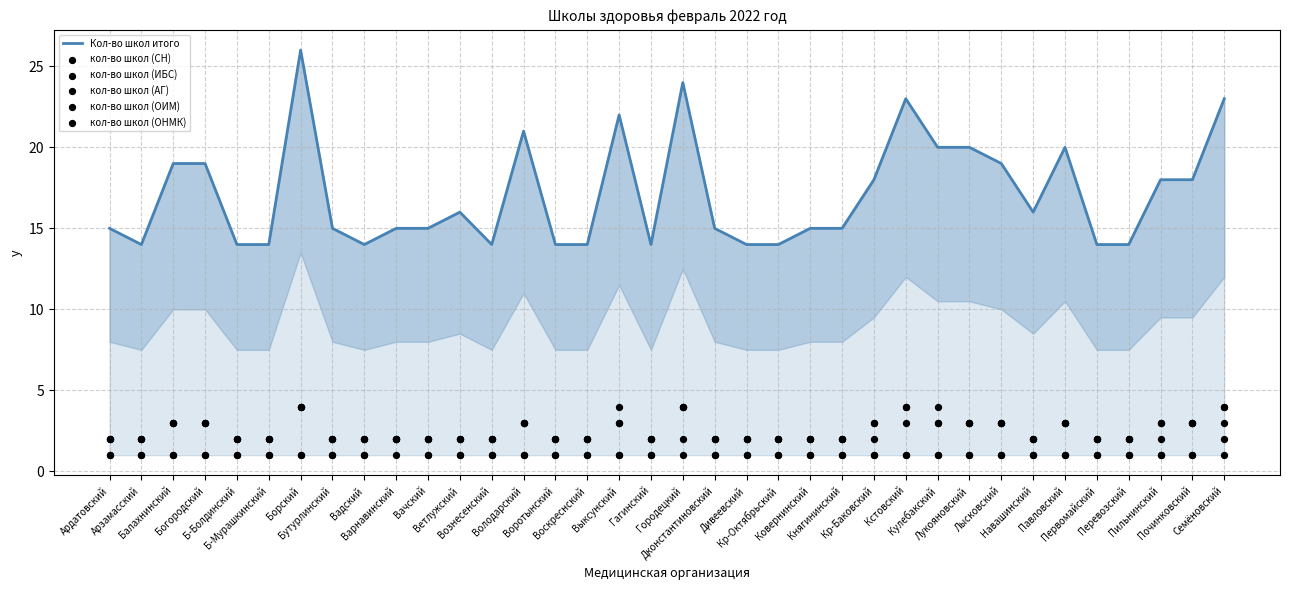

Which series contains the highest Y value?

Кол-во школ итого